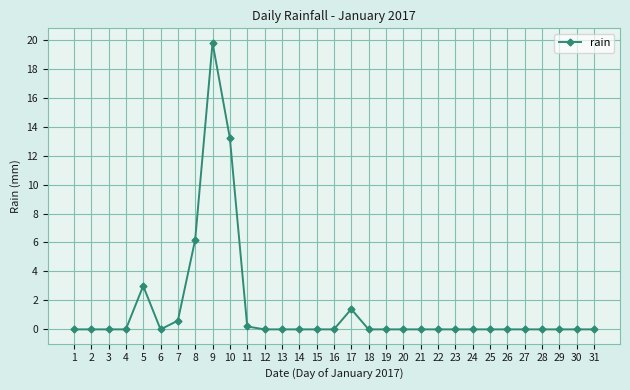

Where is the data nearest to the value 9?

8